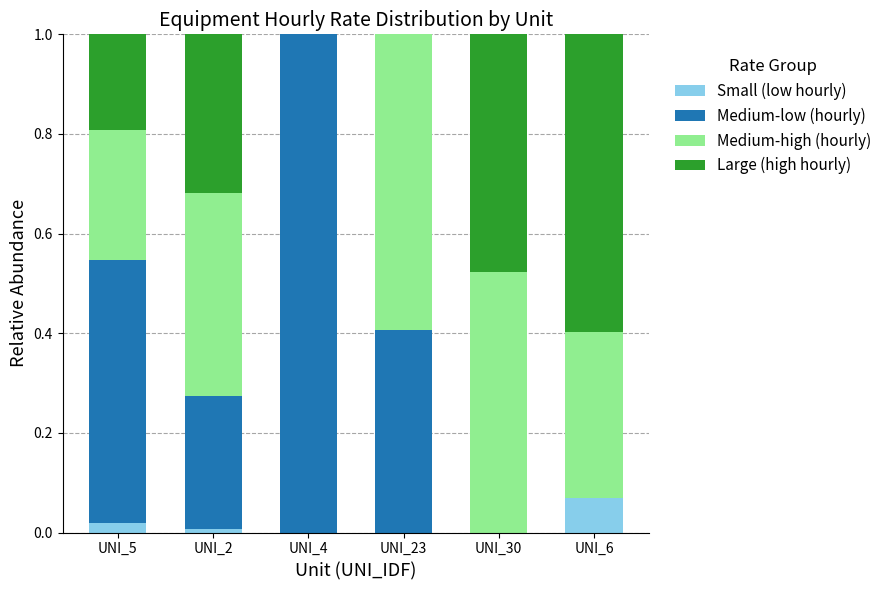

How many distinct data groups are displayed?

4